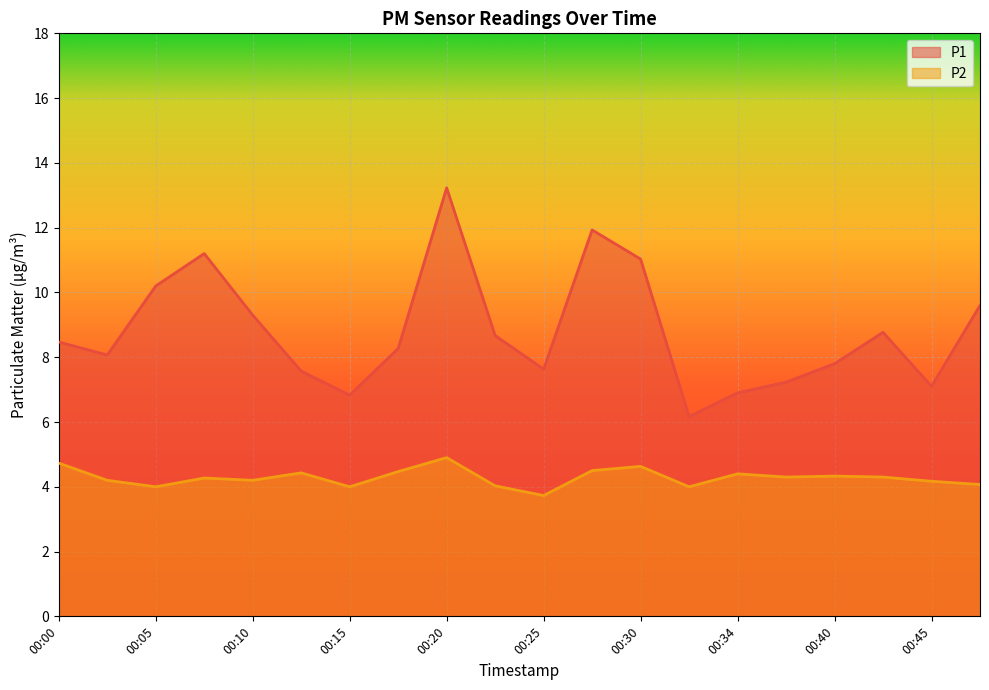

Where does the P1 series first go above 8?

00:00